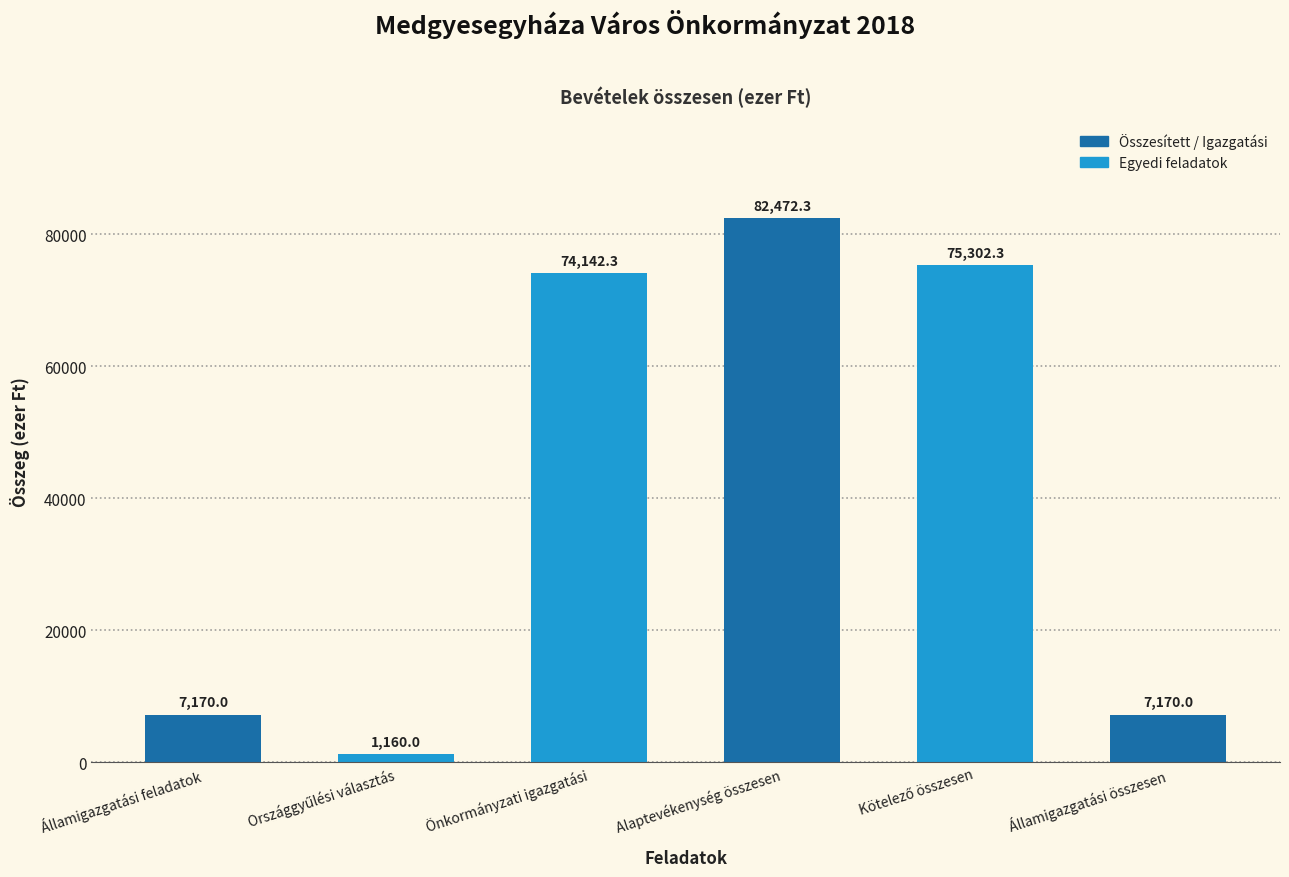

Are the bars horizontal?

No